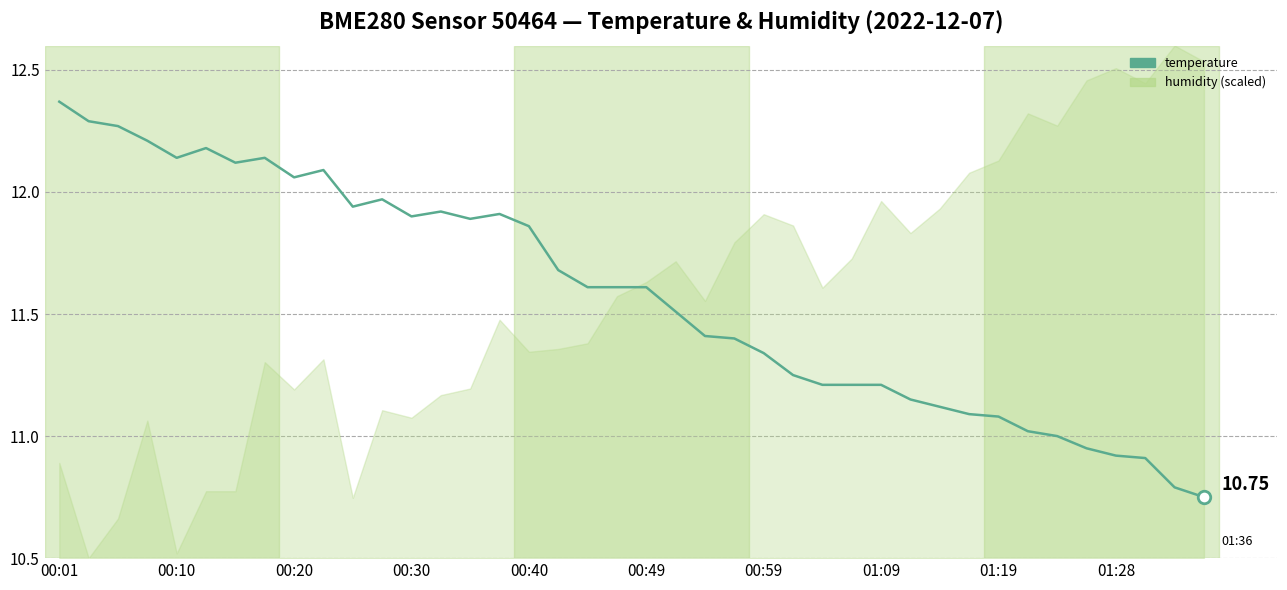

What is the ratio of the value at 37 to the value at 19?

0.9